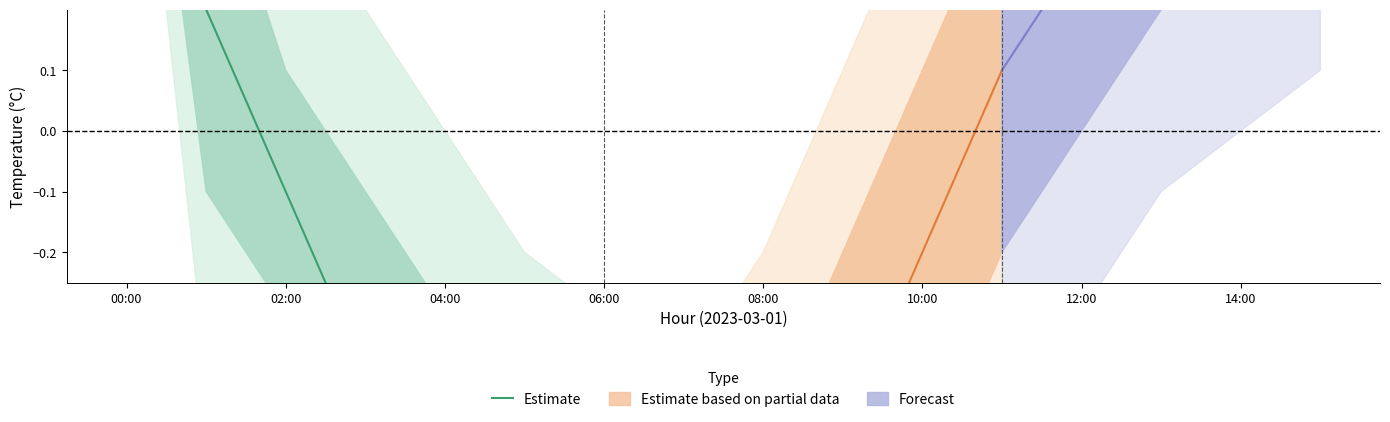

Count the number of categories in the chart.

7